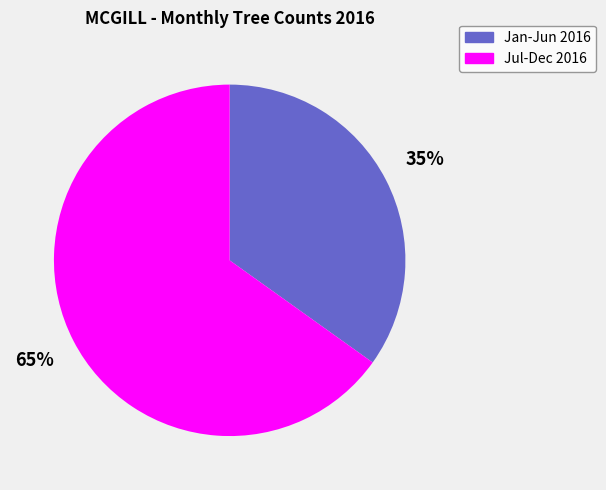

Is there a majority slice in this chart?

Yes